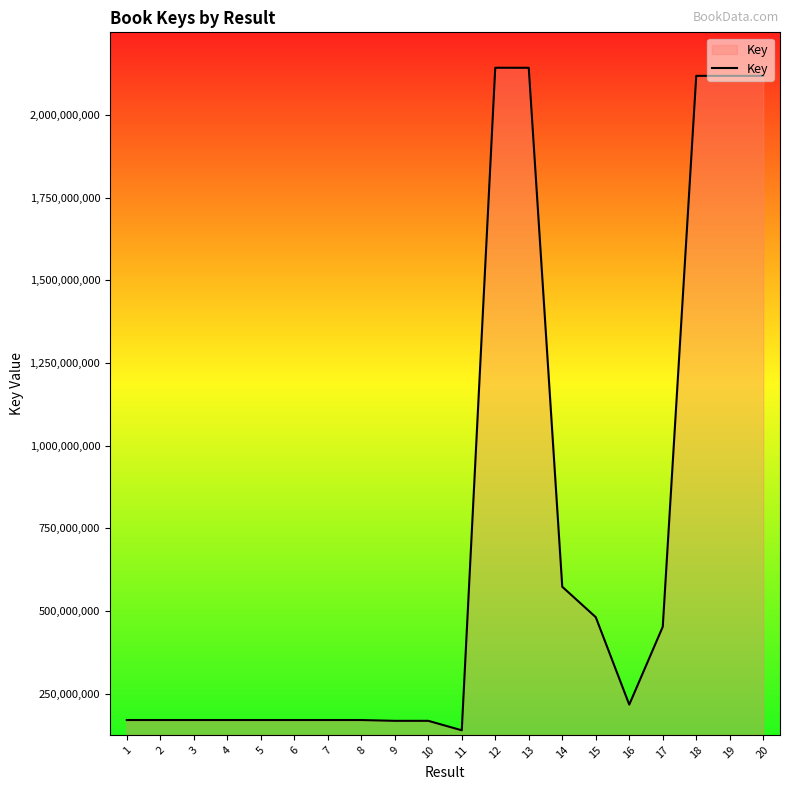

Which has a higher value, 17 or 9?

17